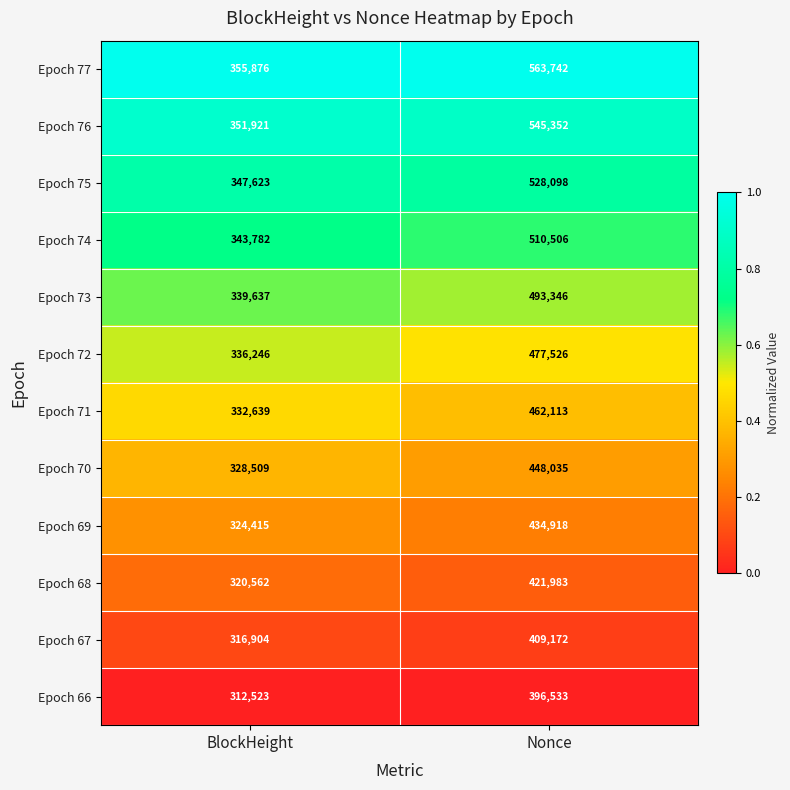

Read the Epoch 74 value at BlockHeight.

343782